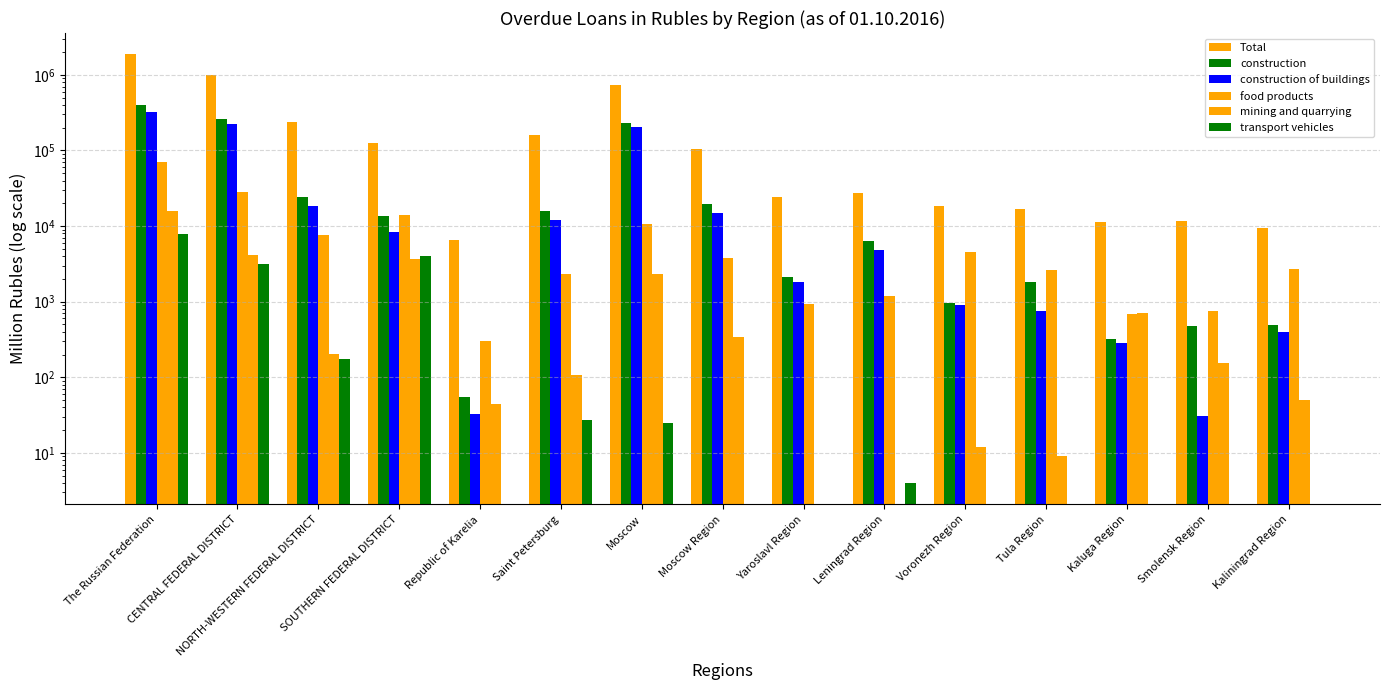

Is it true that food products equals 2658 at Tula Region?

True